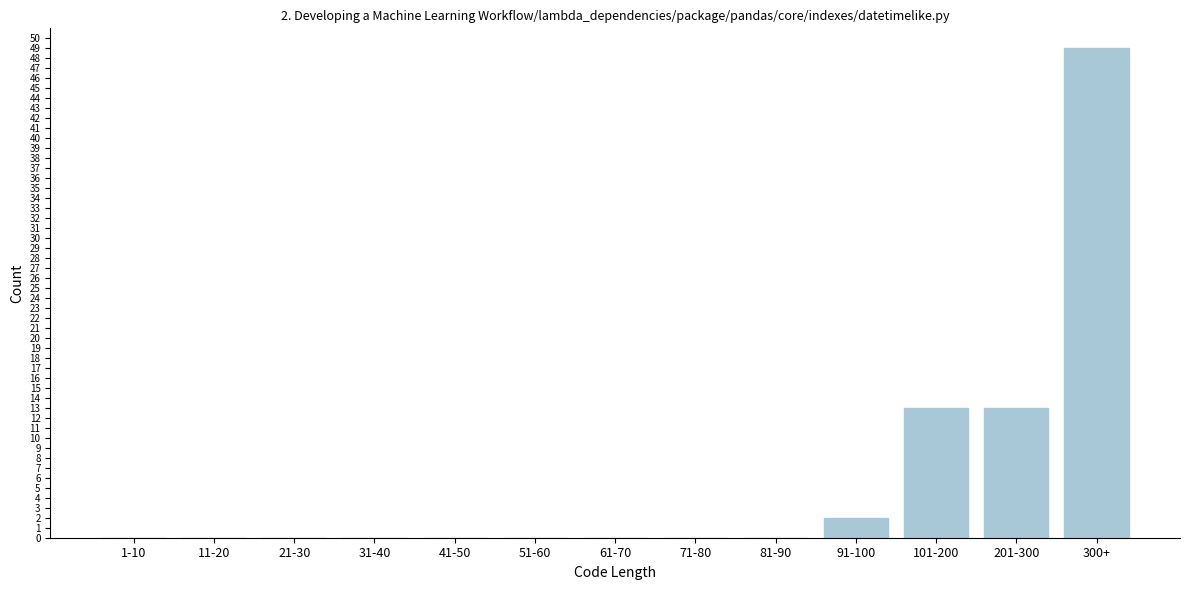

Reading left to right, what are all the values shown in this chart?

1-10=0	11-20=0	21-30=0	31-40=0	41-50=0	51-60=0	61-70=0	71-80=0	81-90=0	91-100=2	101-200=13	201-300=13	300+=49